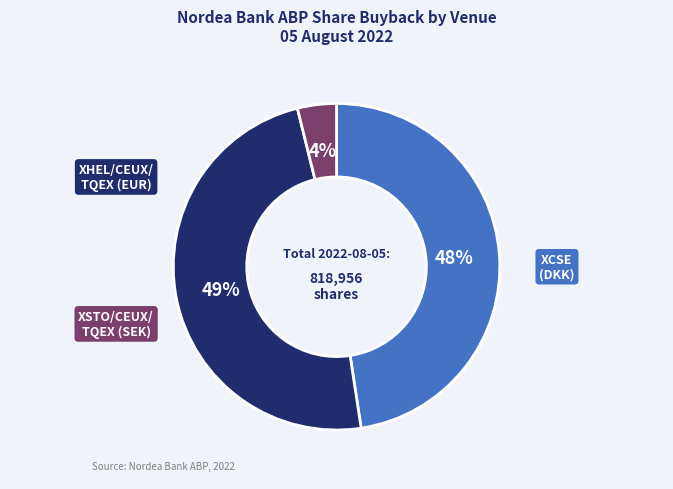

Does any single category account for the majority?

No